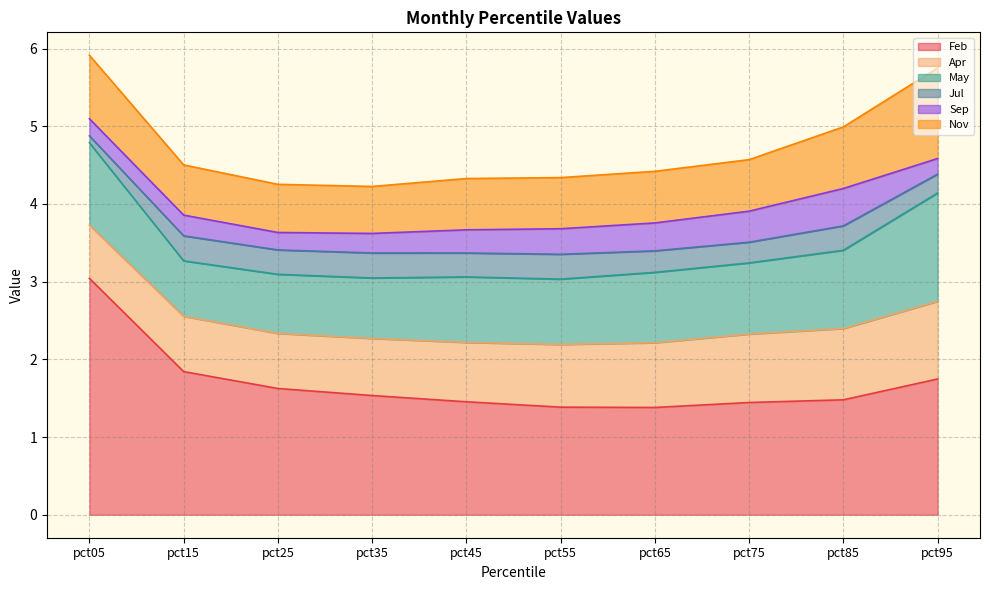

What is the difference between the maximum and minimum values in the Apr series?

0.3